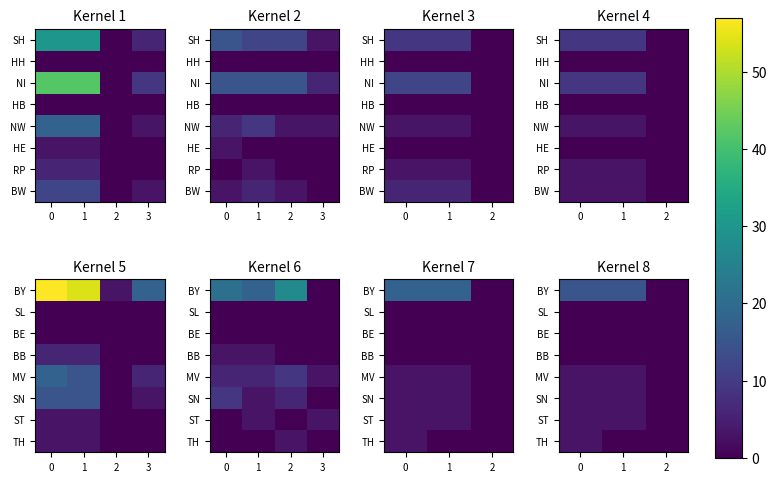

Which category has the lowest value across all series?

2